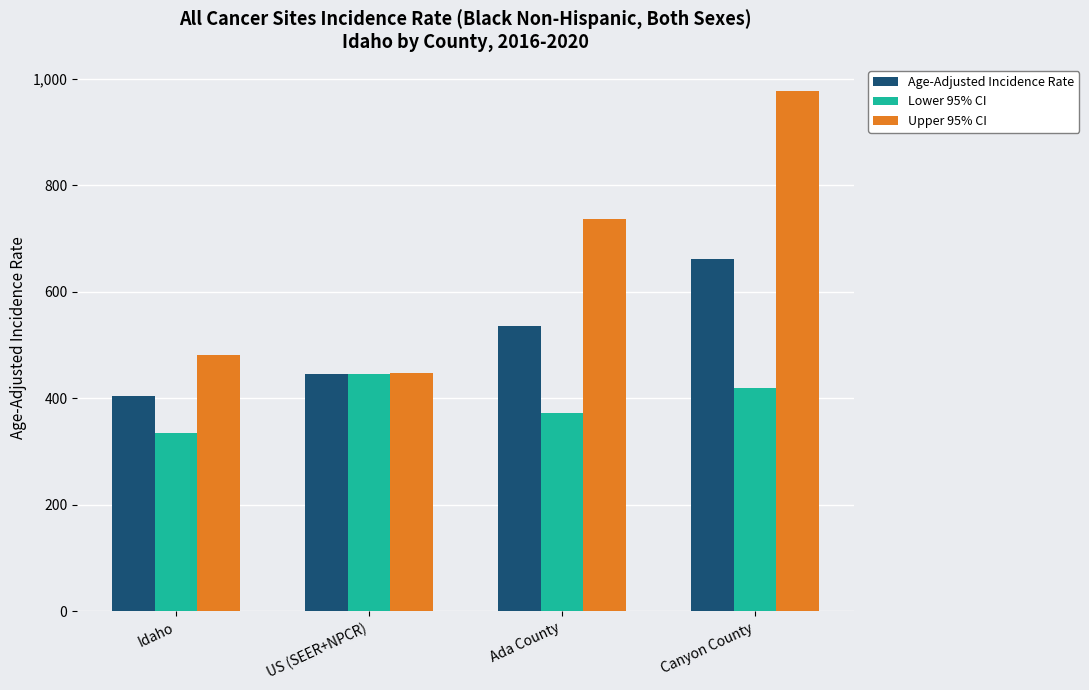

The Upper 95% CI series shows 736.1 at Ada County. True or false?

True